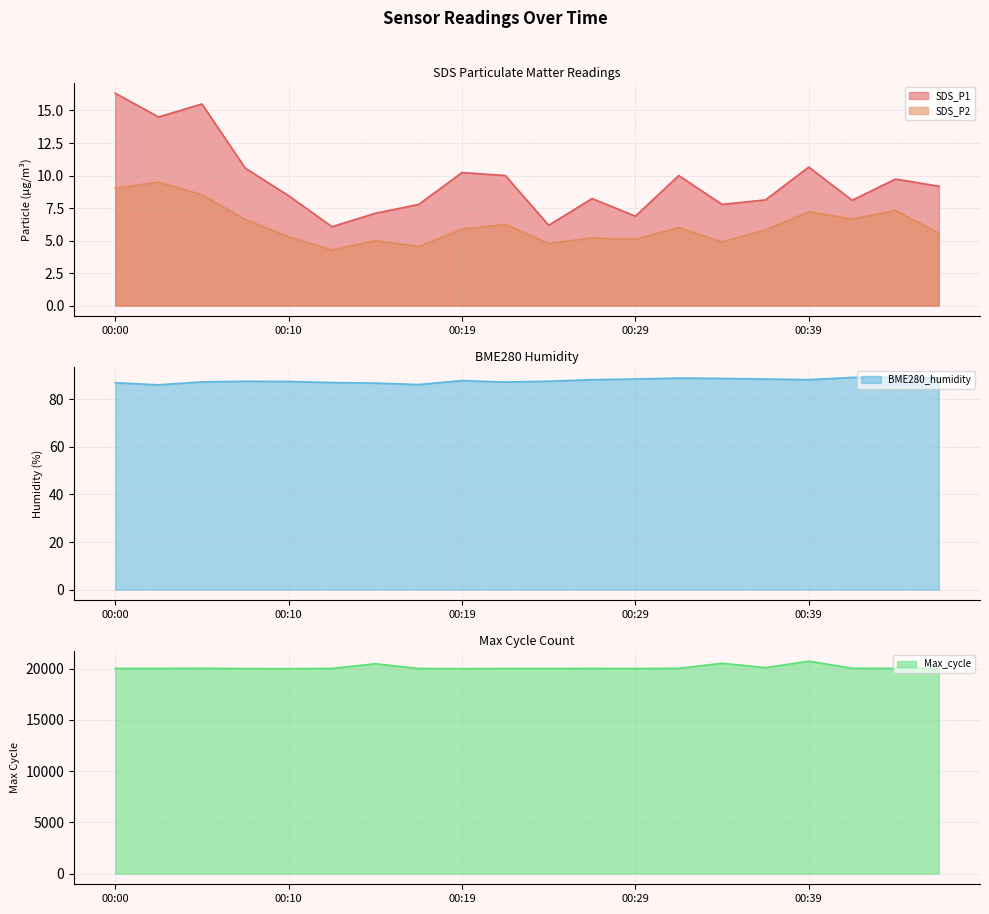

What is the difference between the SDS_P1 values at 00:29 and 00:12?

0.8